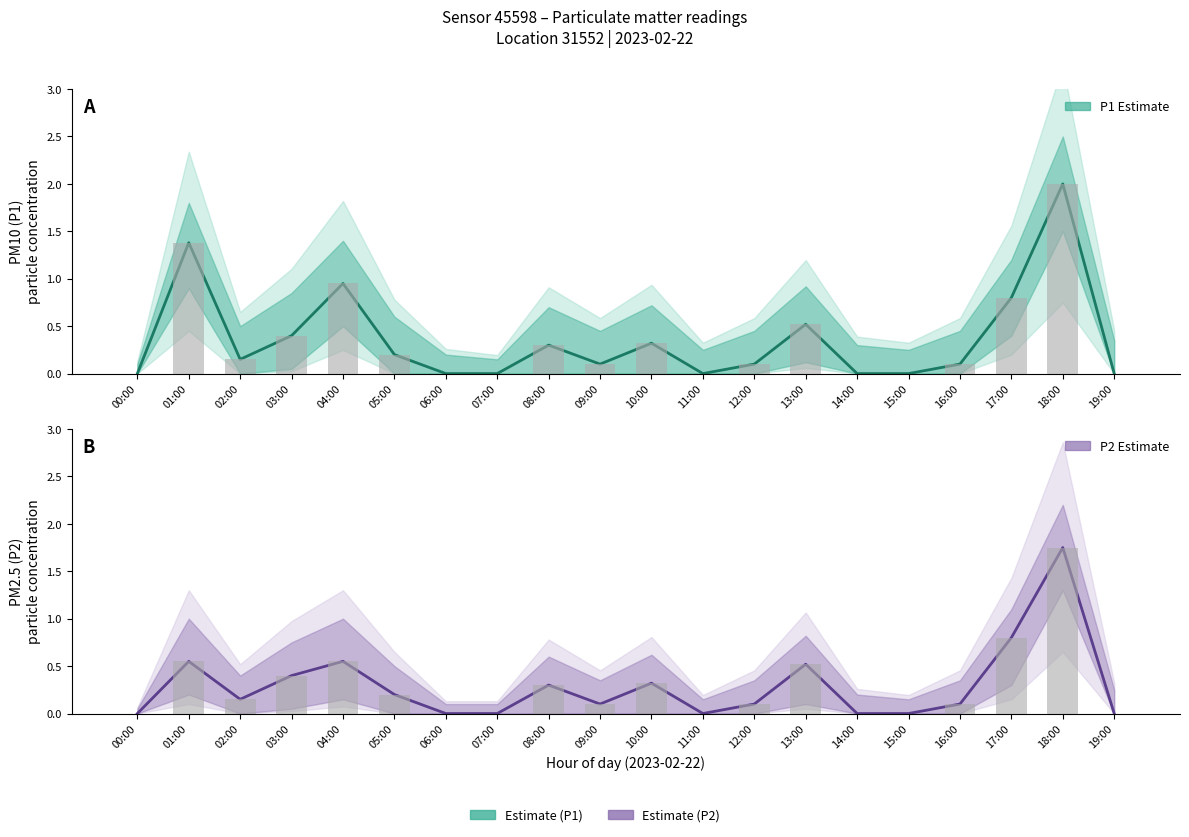

Reading left to right, extract all data points from this chart.

P1 Estimate: 00:00=0.0	01:00=1.4	02:00=0.1	03:00=0.4	04:00=0.9	05:00=0.2	06:00=0.0	07:00=0.0	08:00=0.3	09:00=0.1	10:00=0.3	11:00=0.0	12:00=0.1	13:00=0.5	14:00=0.0	15:00=0.0	16:00=0.1	17:00=0.8	18:00=2.0	19:00=0.0
P2 Estimate: 00:00=0.0	01:00=0.6	02:00=0.1	03:00=0.4	04:00=0.6	05:00=0.2	06:00=0.0	07:00=0.0	08:00=0.3	09:00=0.1	10:00=0.3	11:00=0.0	12:00=0.1	13:00=0.5	14:00=0.0	15:00=0.0	16:00=0.1	17:00=0.8	18:00=1.8	19:00=0.0